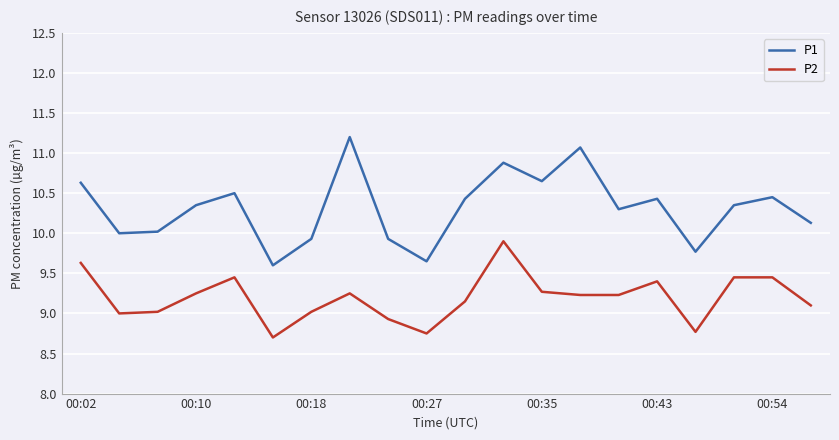

How many lines are shown in the chart?

2